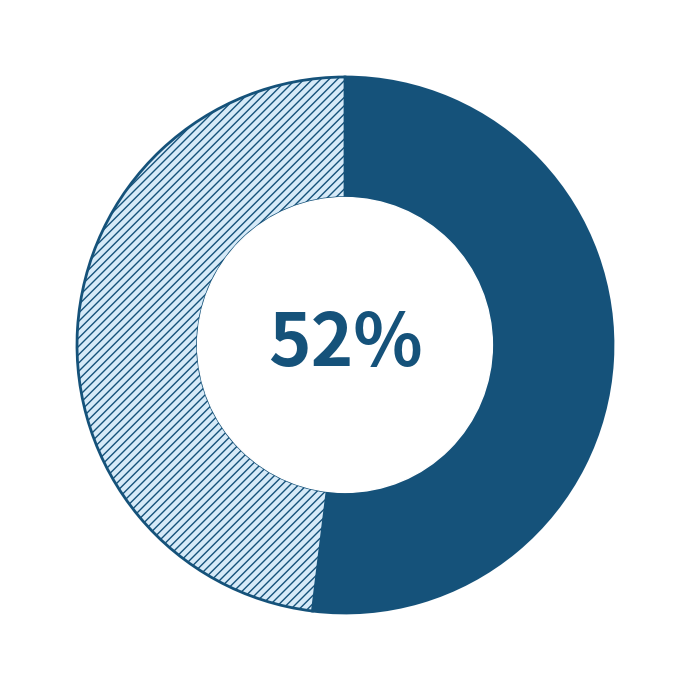

Is there a majority slice in this chart?

Yes